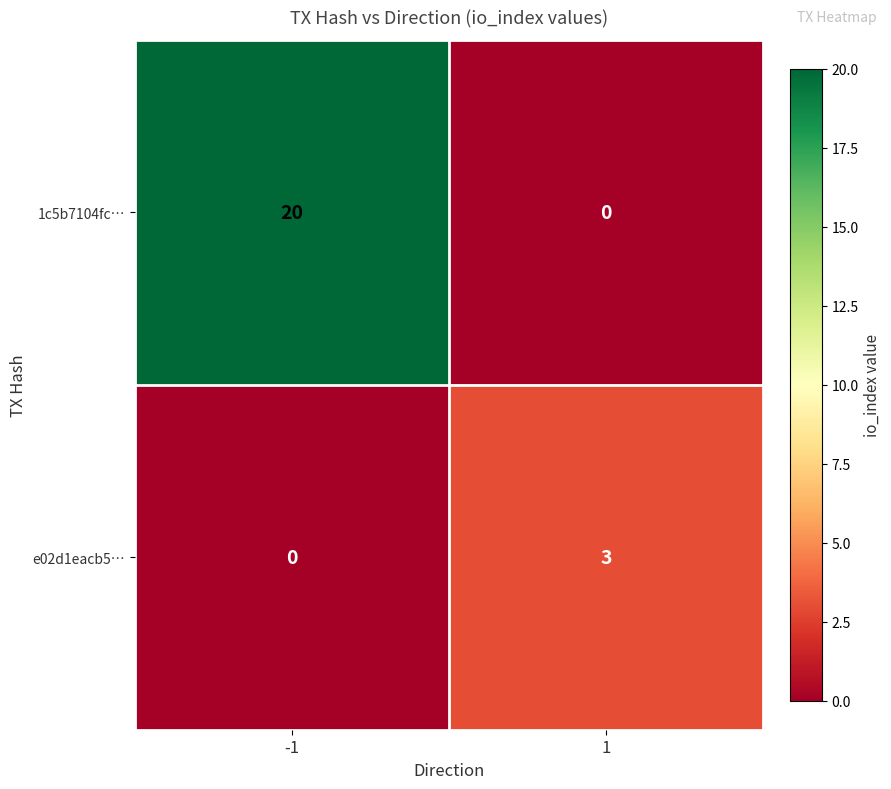

The 1c5b7104fc… series shows 0 at 1. True or false?

True